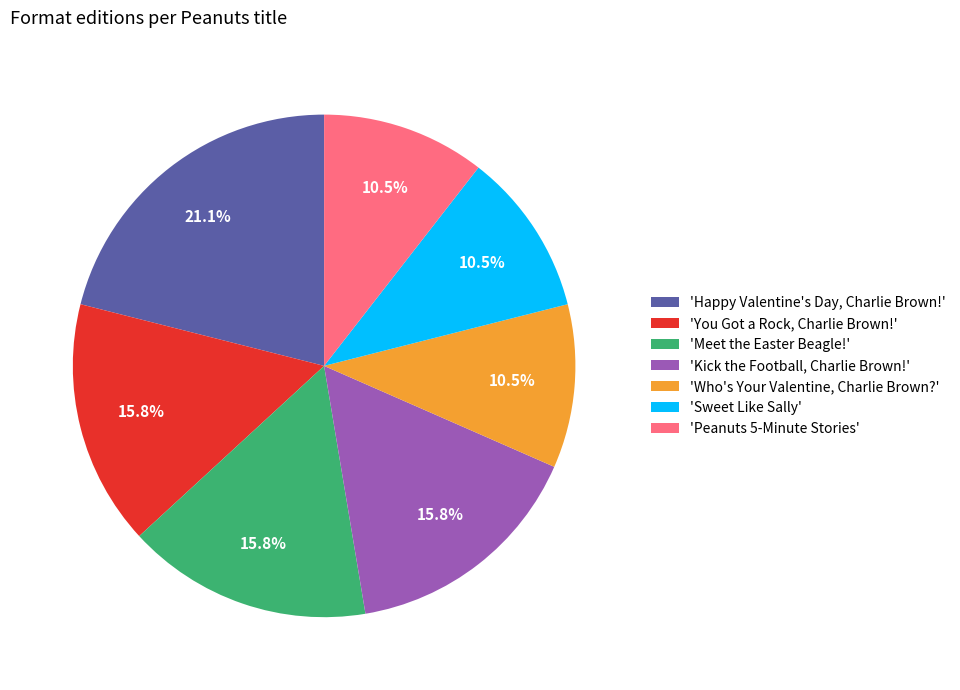

Which category has the biggest portion of the pie?

'Happy Valentine's Day, Charlie Brown!'